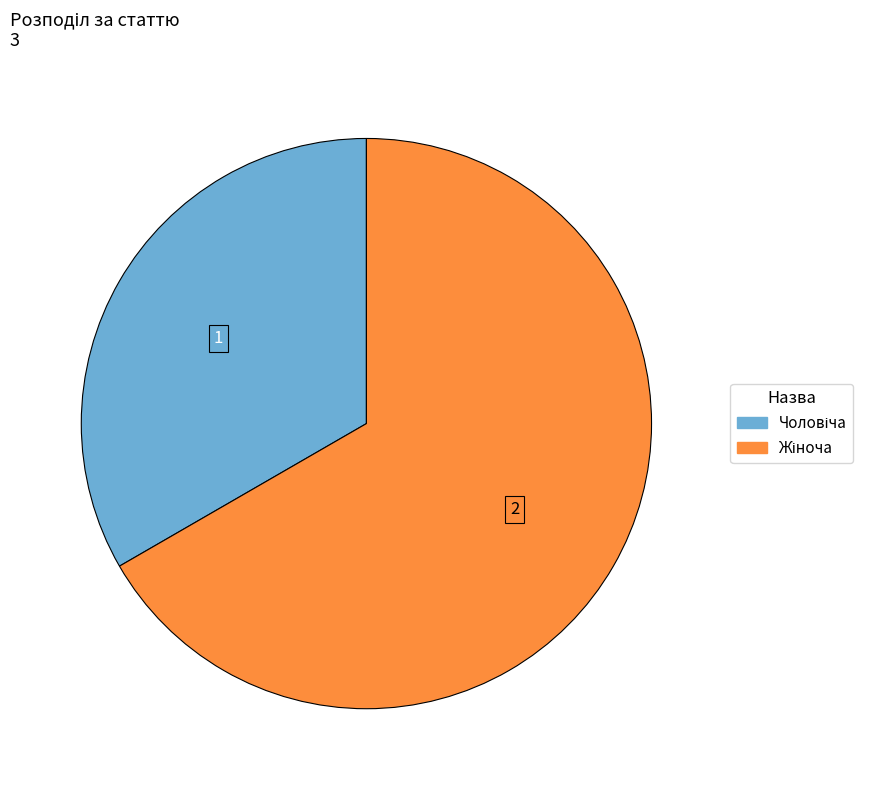

Is there a majority slice in this chart?

Yes